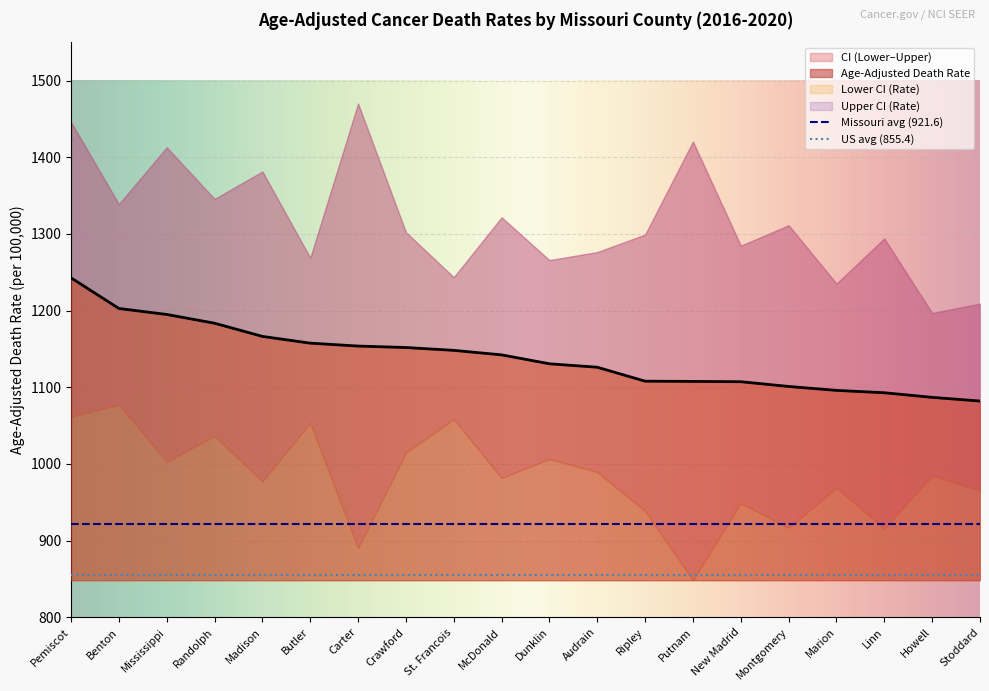

Rank the series by their maximum value, from lowest to highest.

Lower CI (Rate), Age-Adjusted Death Rate, Upper CI (Rate)